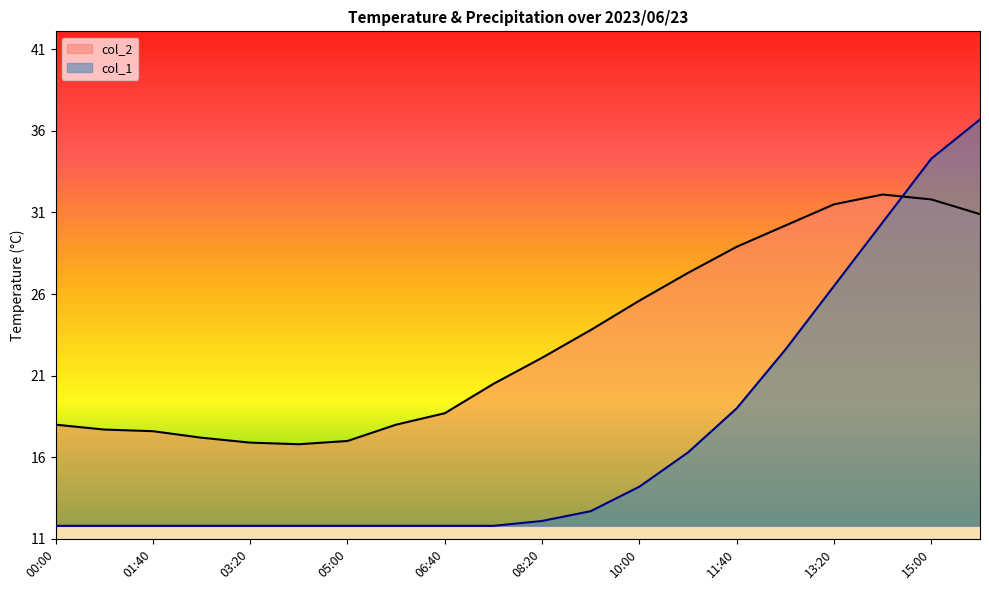

List the series in order of their overall mean, highest first.

col_2, col_1